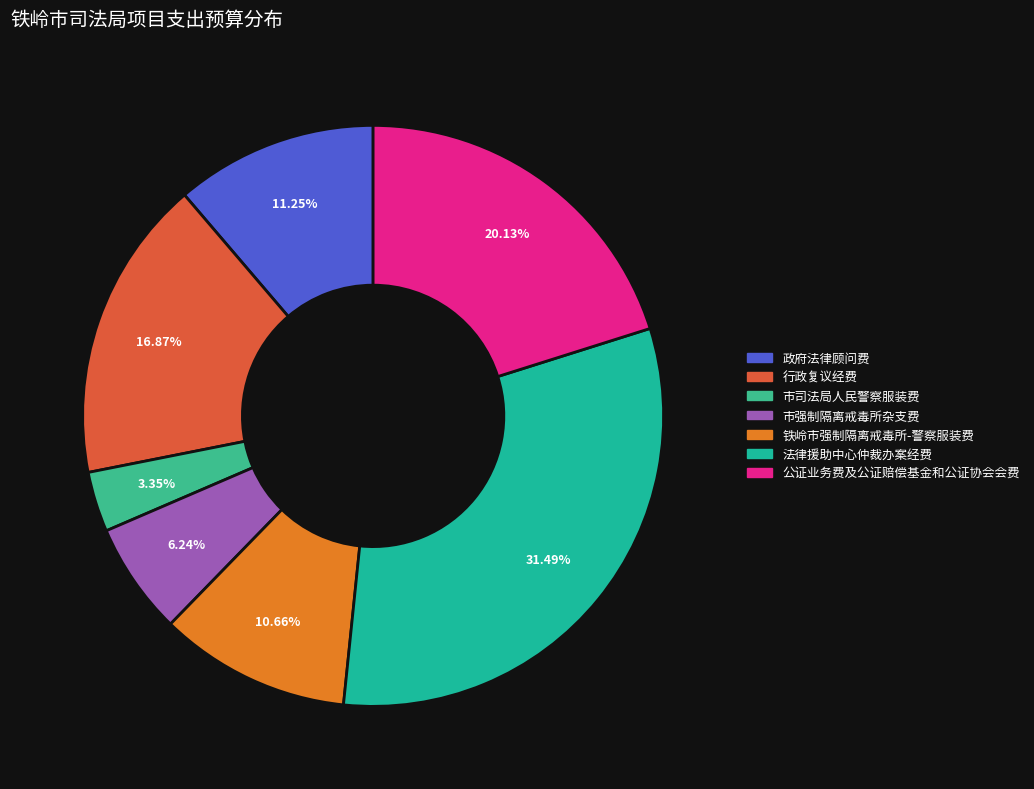

To the nearest percent, what is the average slice percentage?

14%